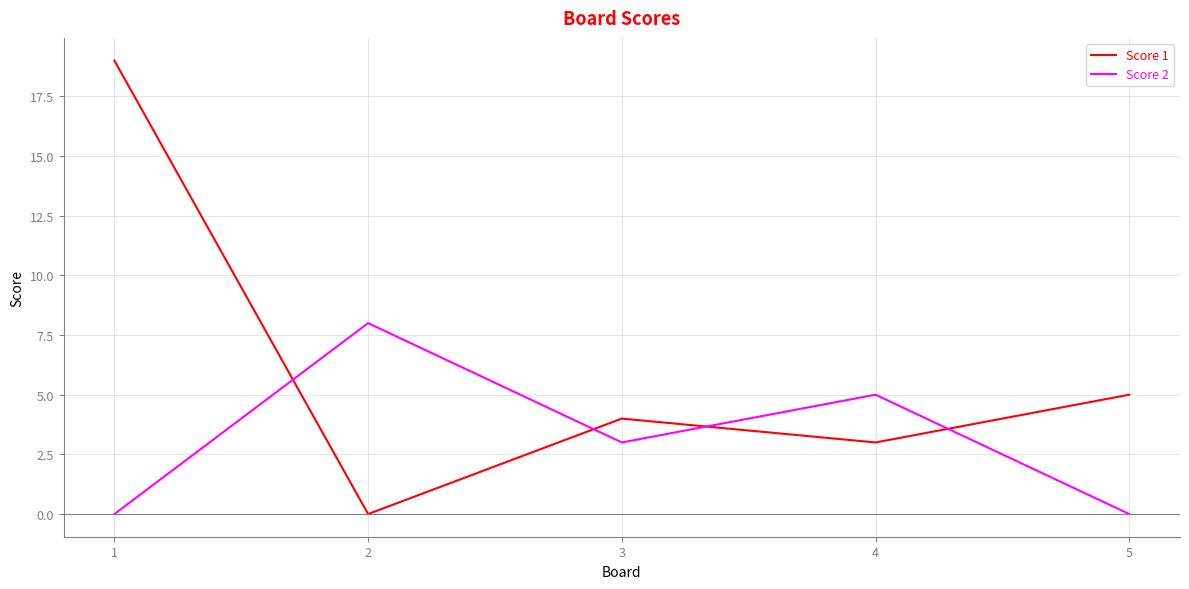

What is the difference between the Score 1 values at 2 and 4?

3